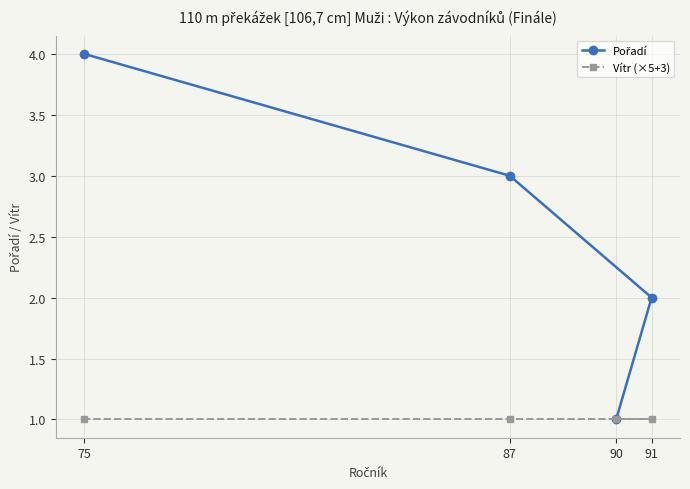

The Vítr (×5+3) series shows 1 at 90. True or false?

True